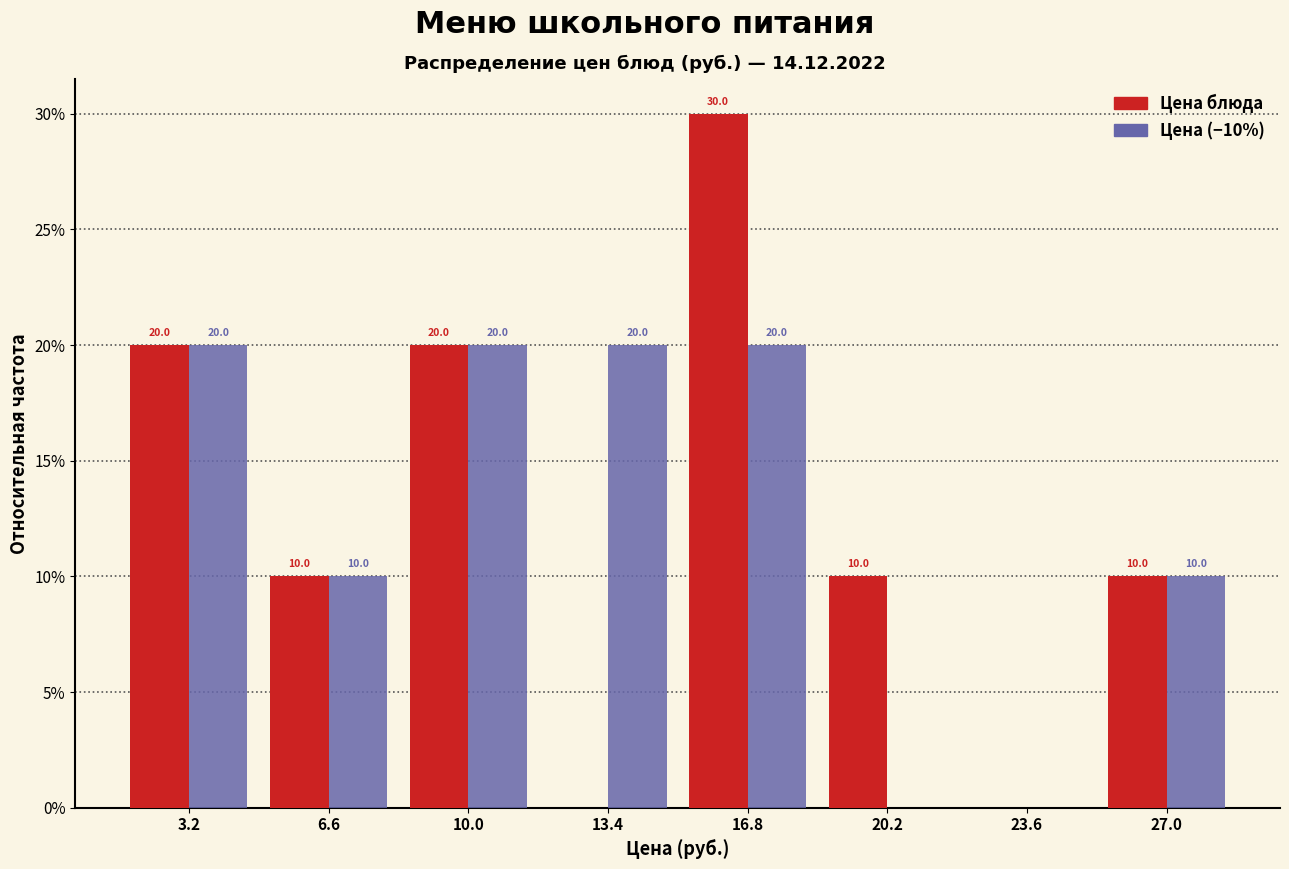

In the Цена блюда series, which range on the x-axis has the tallest bar?

15.0 to 18.5